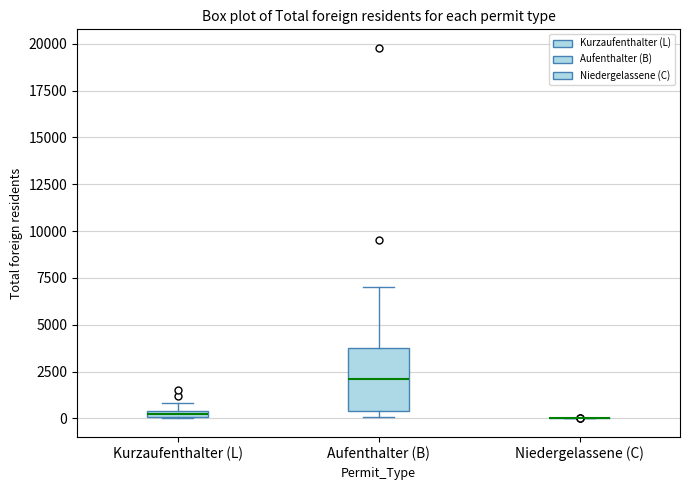

Comparing the boxes themselves (not the whiskers), which one is the tallest?

Aufenthalter (B)